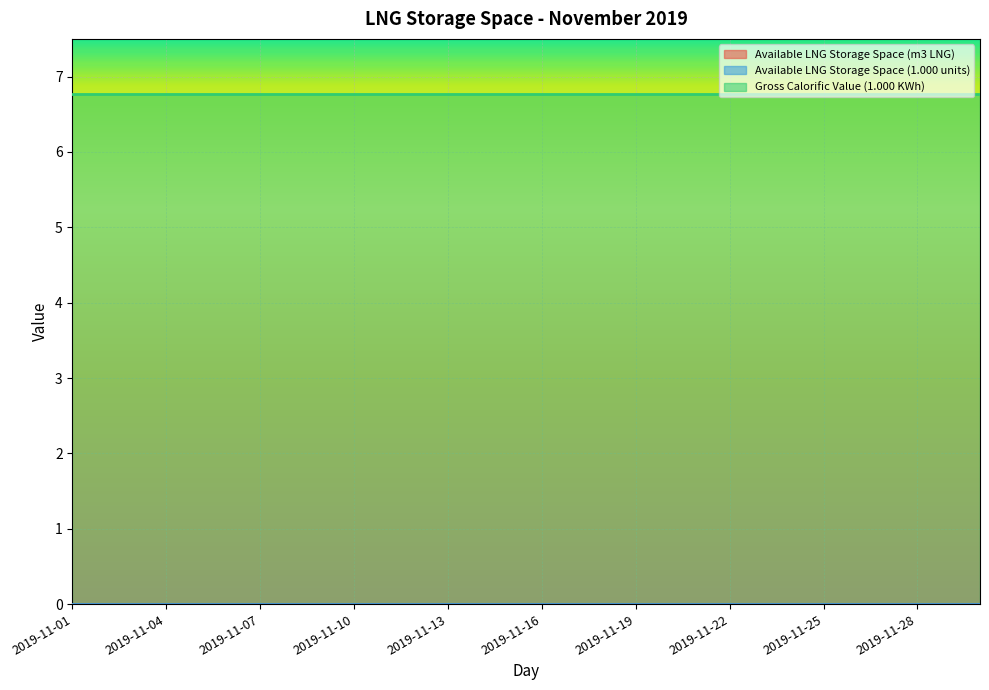

Does the chart display data point markers on the line(s)?

No